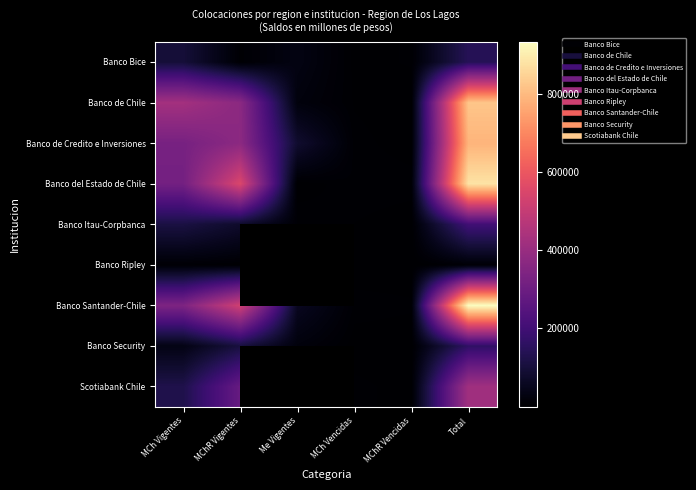

How many data points in Banco Bice are less than 32633?

3